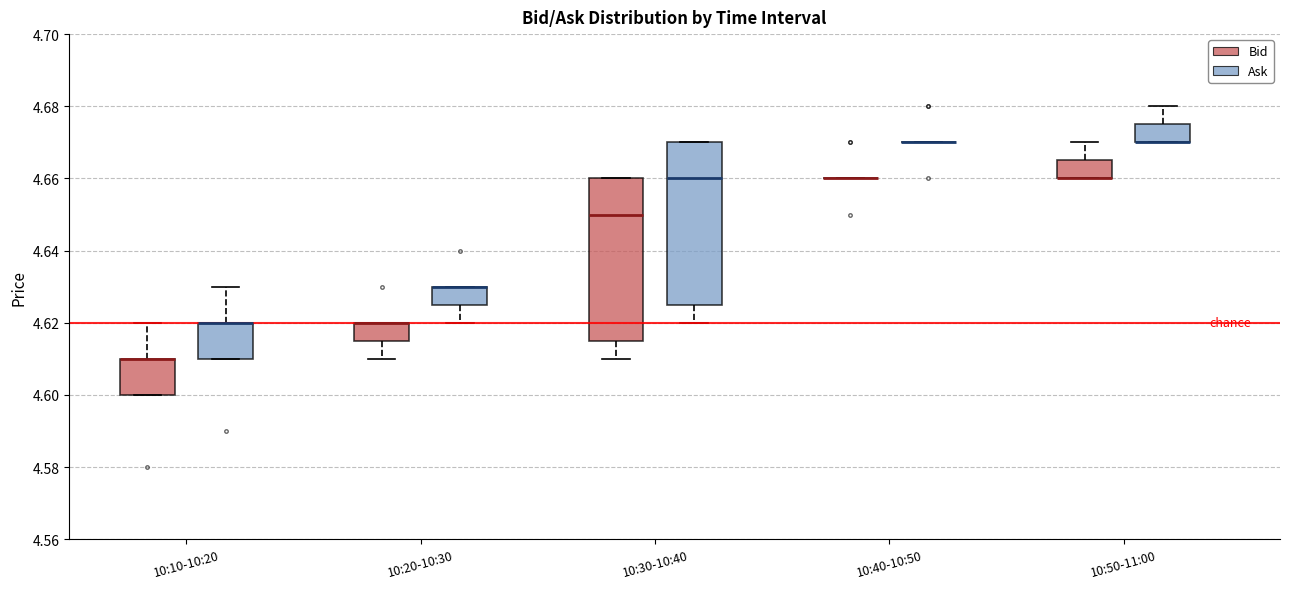

Reading left to right, transcribe this box plot: for each box, give where its median line is, the range the box spans, and where its two whiskers end, as read against the y-axis. The values are not printed on the chart, so give them approximately, as read against the axis.

10:10-10:20 (Bid): median 4.610 (drawn on the box's upper edge), box 4.600 to 4.610, whiskers 4.600 to 4.620
10:10-10:20 (Ask): median 4.620 (drawn on the box's upper edge), box 4.610 to 4.620, whiskers 4.610 to 4.630
10:20-10:30 (Bid): median 4.620 (drawn on the box's upper edge), box 4.616 to 4.620, whiskers 4.610 to 4.620
10:20-10:30 (Ask): median 4.630 (drawn on the box's upper edge), box 4.626 to 4.630, whiskers 4.620 to 4.630
10:30-10:40 (Bid): median 4.650, box 4.616 to 4.660, whiskers 4.610 to 4.660
10:30-10:40 (Ask): median 4.660, box 4.626 to 4.670, whiskers 4.620 to 4.670
10:40-10:50 (Bid): box collapsed to a line at 4.660, whiskers 4.660 to 4.660
10:40-10:50 (Ask): box collapsed to a line at 4.670, whiskers 4.670 to 4.670
10:50-11:00 (Bid): median 4.660 (drawn on the box's lower edge), box 4.660 to 4.666, whiskers 4.660 to 4.670
10:50-11:00 (Ask): median 4.670 (drawn on the box's lower edge), box 4.670 to 4.676, whiskers 4.670 to 4.680